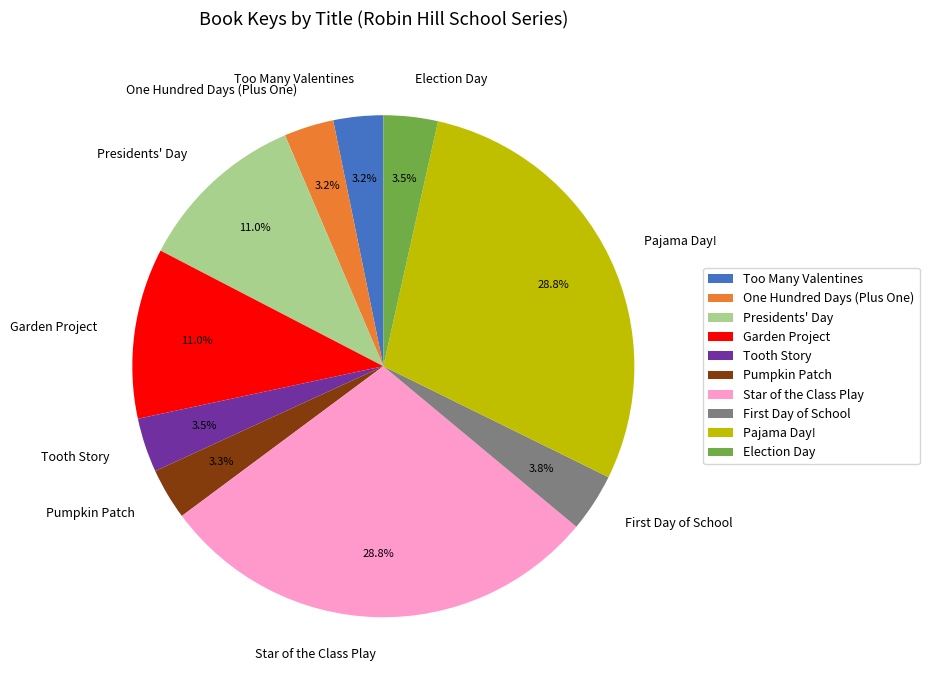

To the nearest percent, what is the combined percentage of Presidents' Day and Election Day?

14%